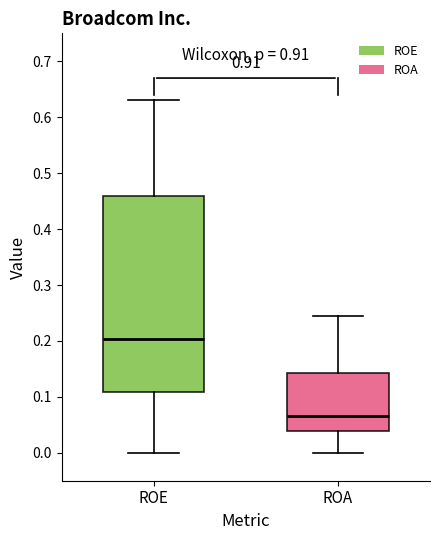

Reading left to right, transcribe this box plot: for each box, give where its median line is, the range the box spans, and where its two whiskers end, as read against the y-axis. The values are not printed on the chart, so give them approximately, as read against the axis.

ROE: median 0.20, box 0.11 to 0.46, whiskers 0.00 to 0.63
ROA: median 0.07, box 0.04 to 0.14, whiskers 0.00 to 0.24